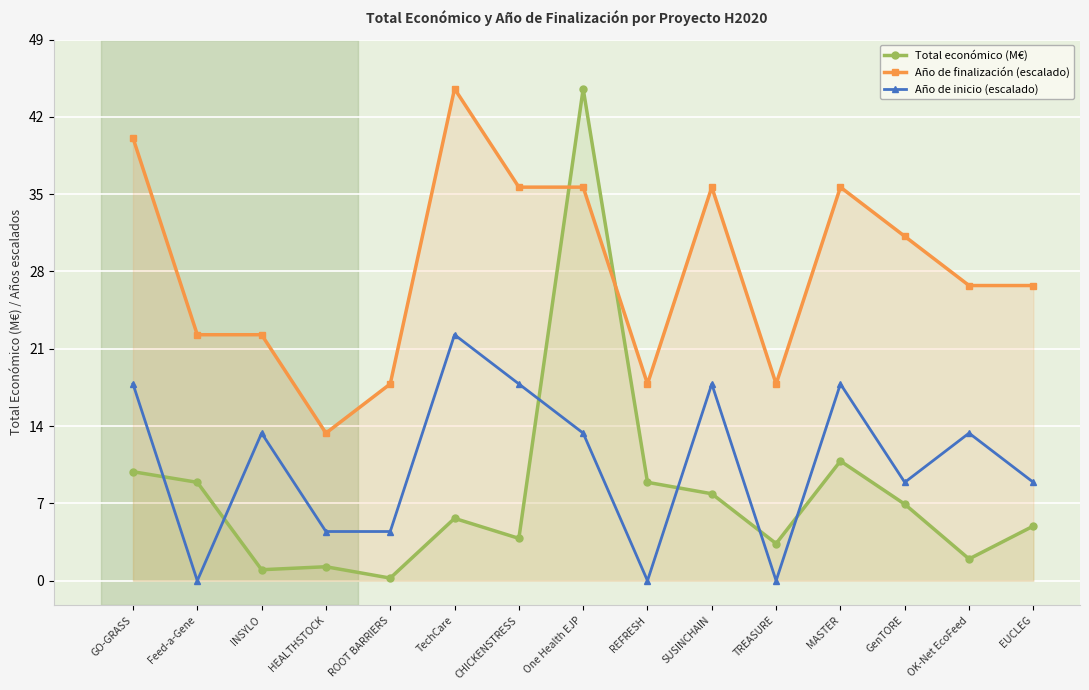

What is the label of the 12th point from the right?

HEALTHSTOCK